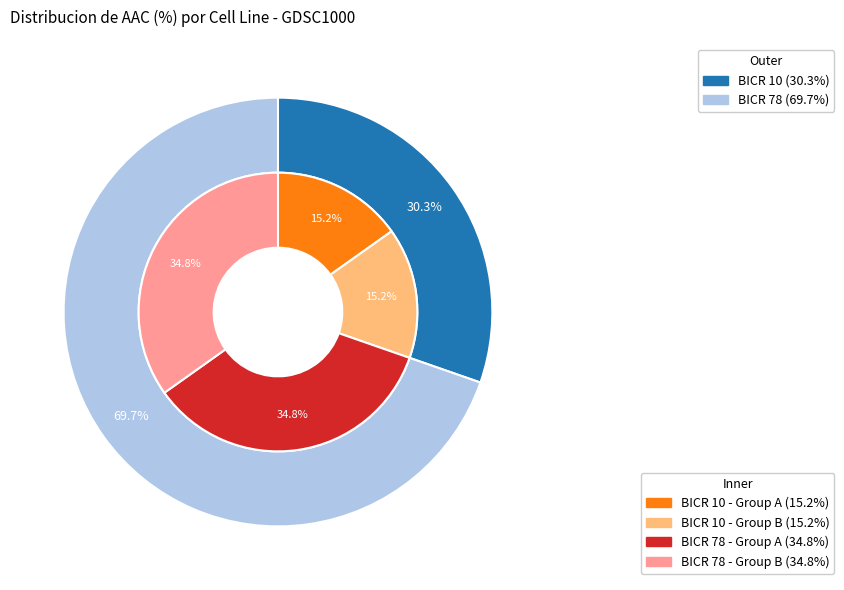

True or false: BICR 10 accounts for 22% of the total.

False